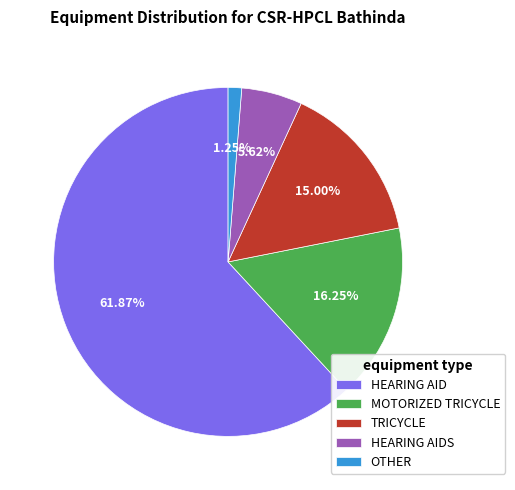

To the nearest percent, what percentage of the pie is MOTORIZED TRICYCLE?

16%